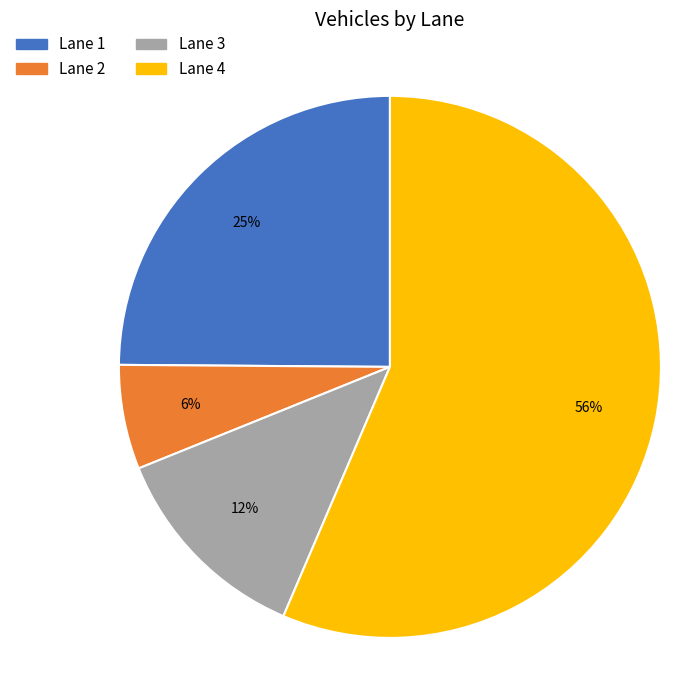

How many slices are in this pie chart?

4